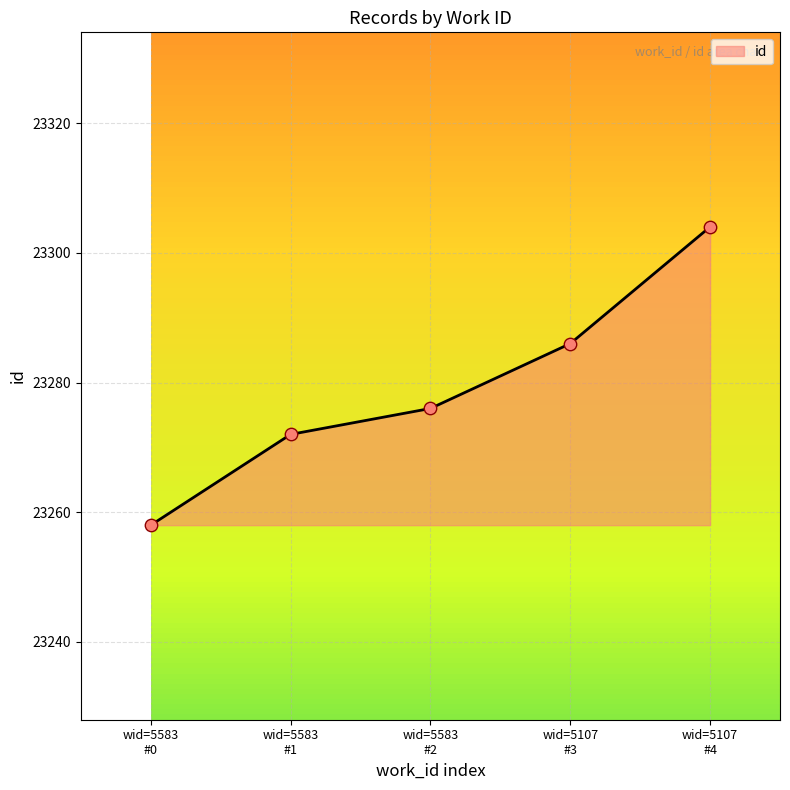

What is the minimum value shown in the chart?

23258